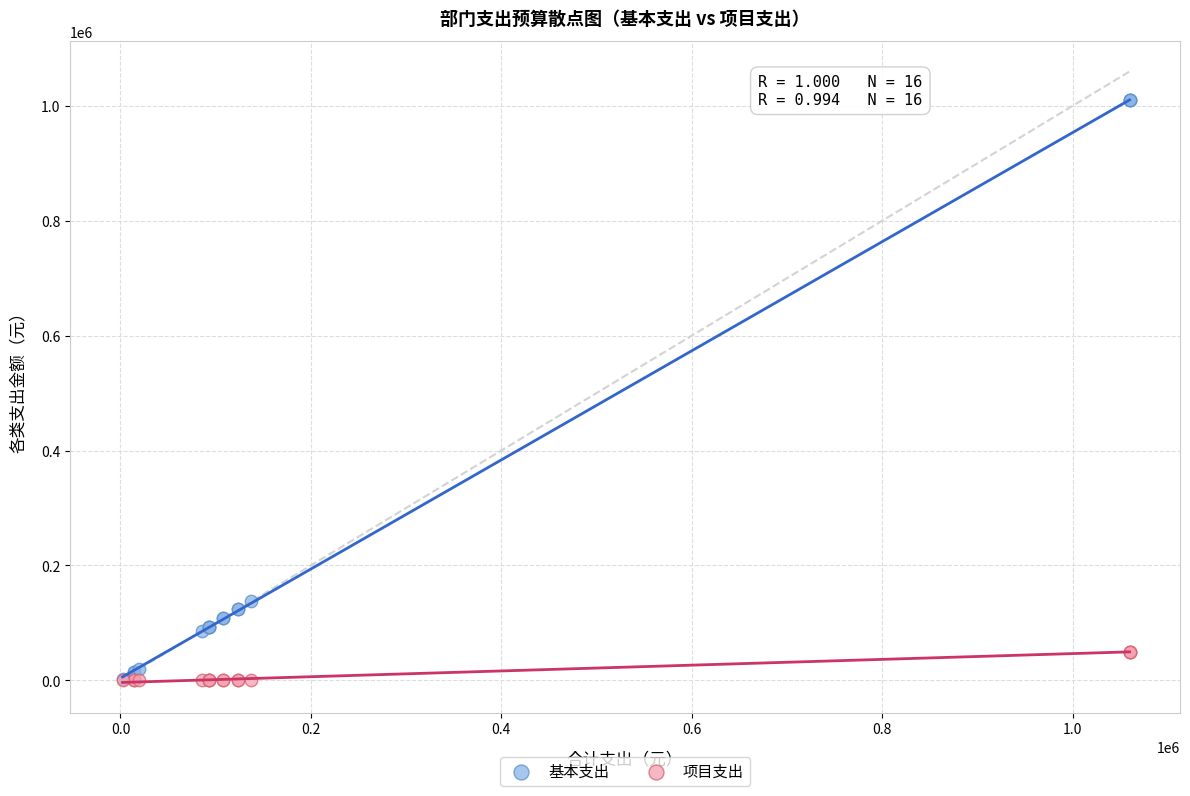

Across all series, what Y value is closest to 504857?

137244.0